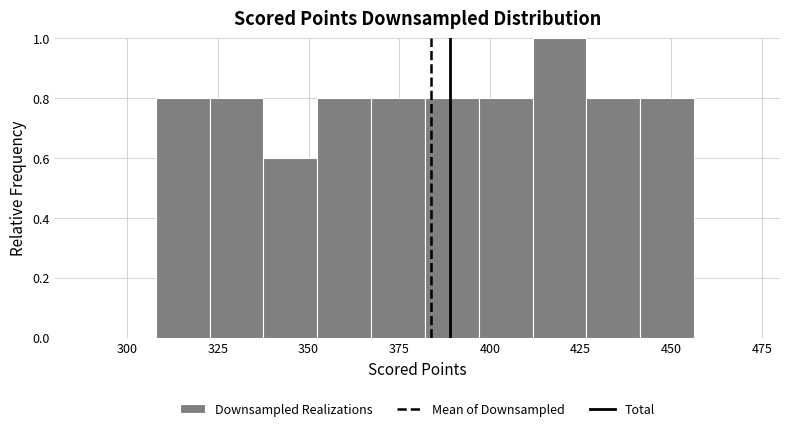

Around what value on the x-axis is the tallest bar? Give the approximate position of its centre, as read against the axis.

420